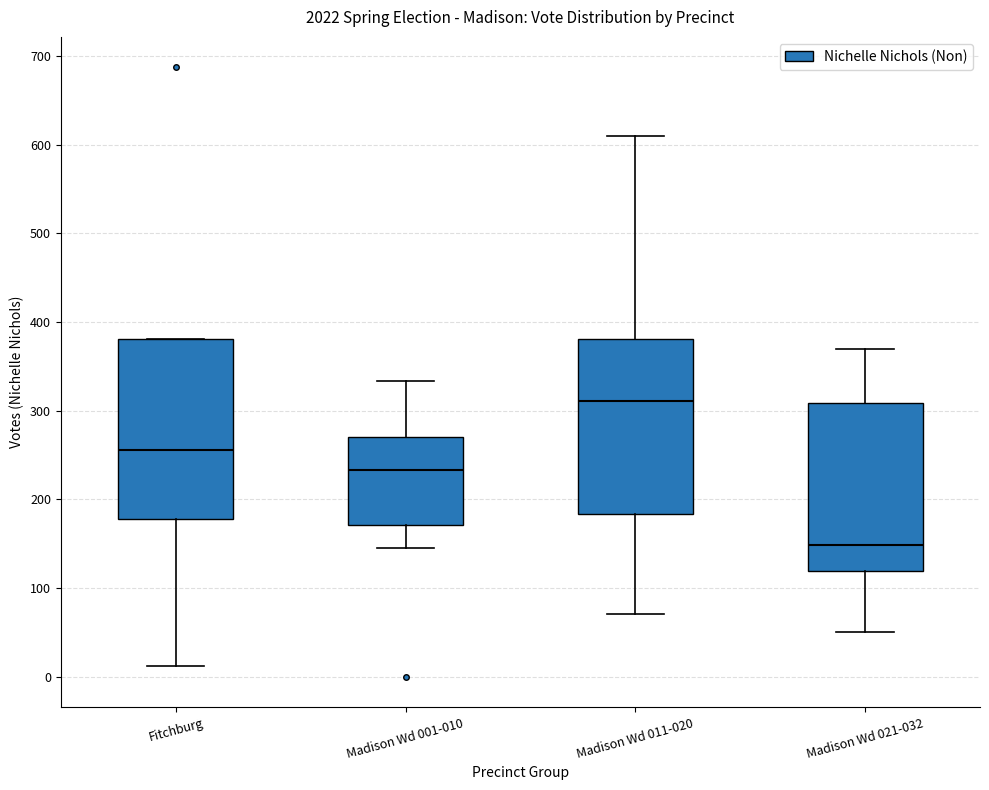

Reading left to right, transcribe this box plot: for each box, give where its median line is, the range the box spans, and where its two whiskers end, as read against the y-axis. The values are not printed on the chart, so give them approximately, as read against the axis.

Fitchburg: median 260, box 180 to 380, whiskers 10 to 380
Madison Wd 001-010: median 230, box 170 to 270, whiskers 150 to 330
Madison Wd 011-020: median 310, box 180 to 380, whiskers 70 to 610
Madison Wd 021-032: median 150, box 120 to 310, whiskers 50 to 370